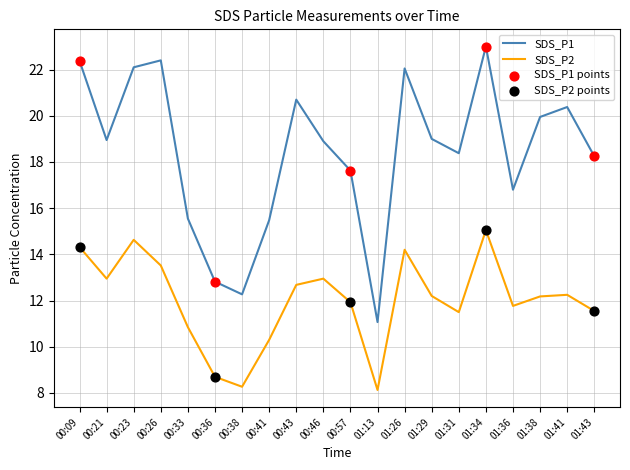

At which category is the sum across all series the highest?

01:34